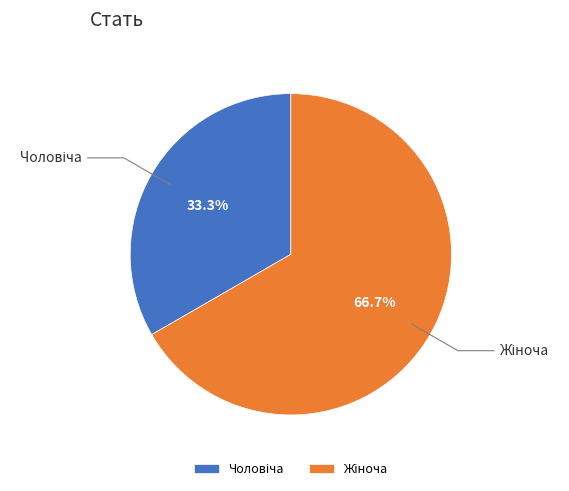

Does any single category account for the majority?

Yes